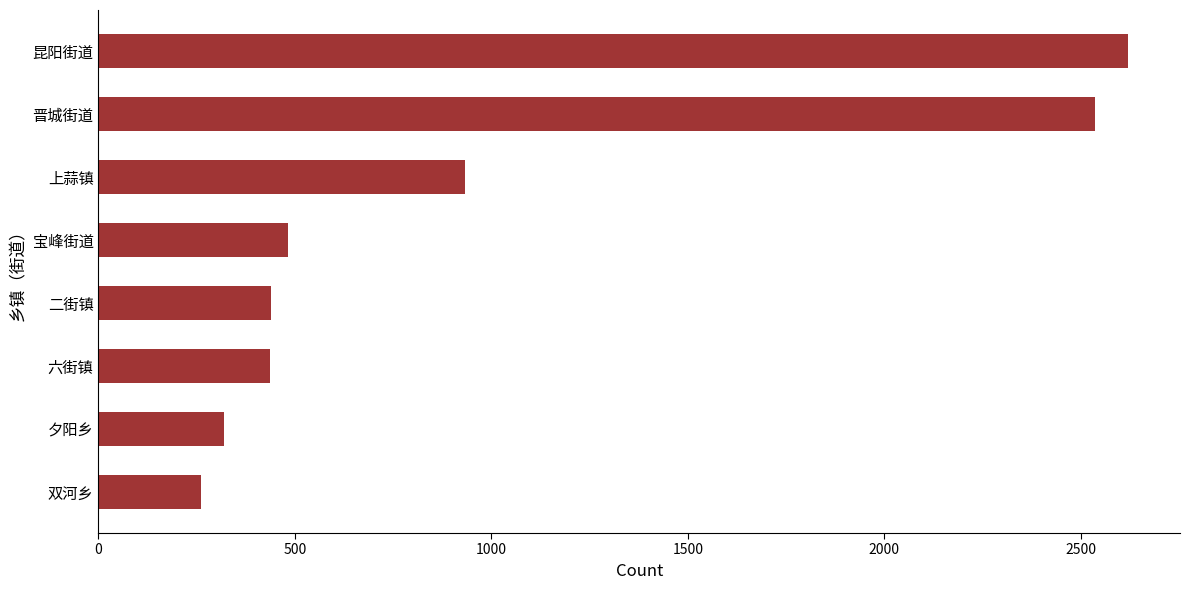

The chart shows a value of 319 at 夕阳乡. True or false?

True